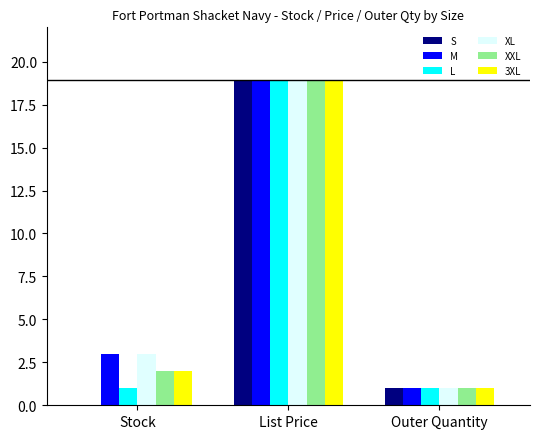

Which category has the highest value in the S series?

List Price